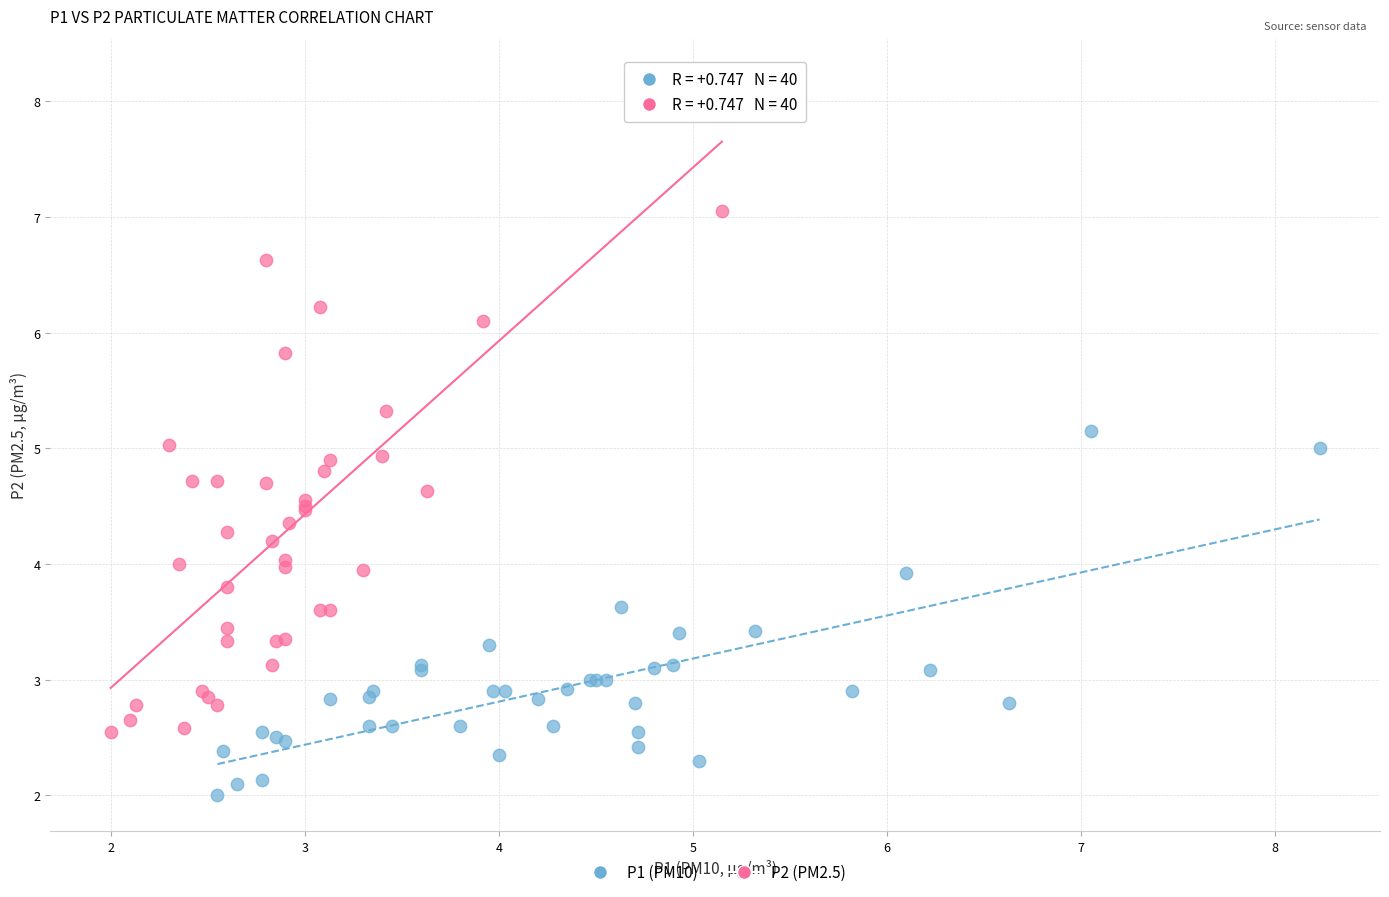

Which series has the widest spread of Y values?

P2 (PM2.5)